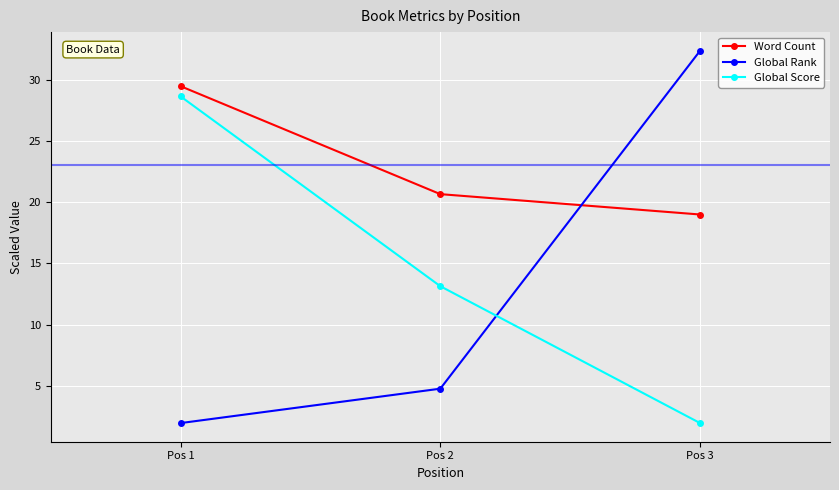

List the labels in order of Global Rank value, smallest first.

Pos 1, Pos 2, Pos 3